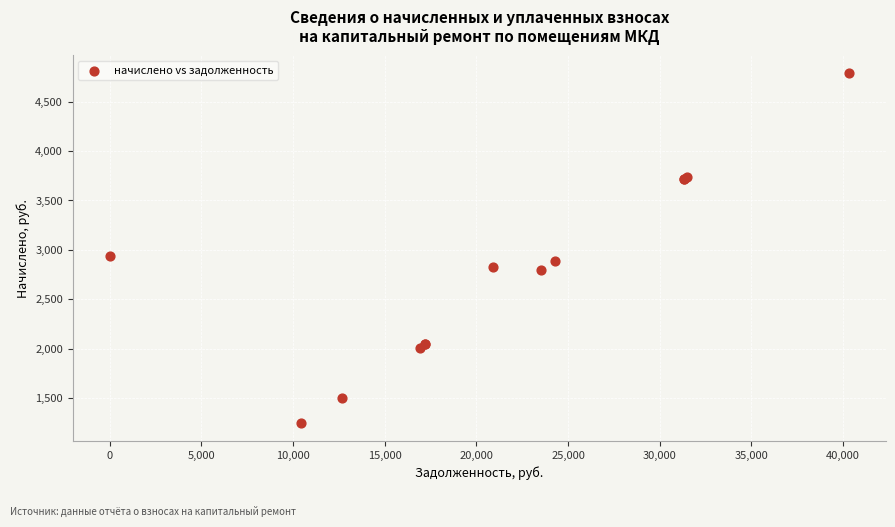

What Y value in the scatter plot is closest to 3016?

2938.8